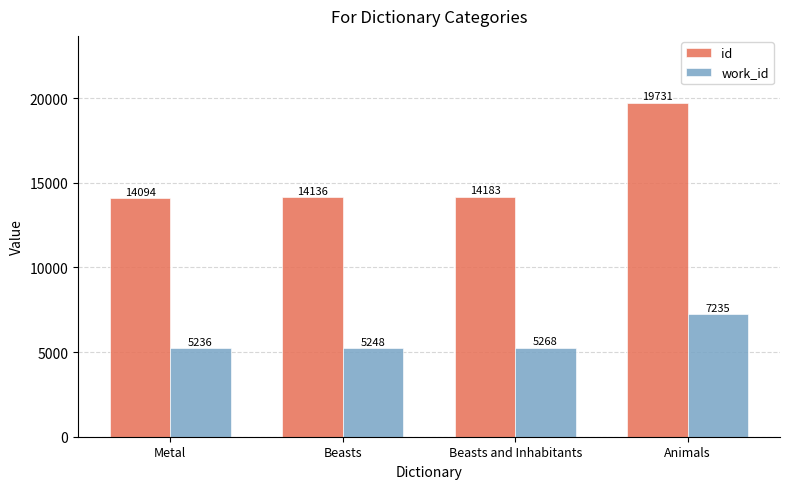

At which category is the sum across all series the highest?

Animals